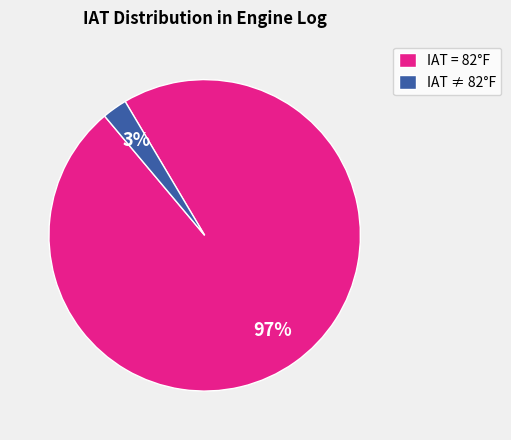

True or false: IAT = 82°F accounts for 97% of the total.

True